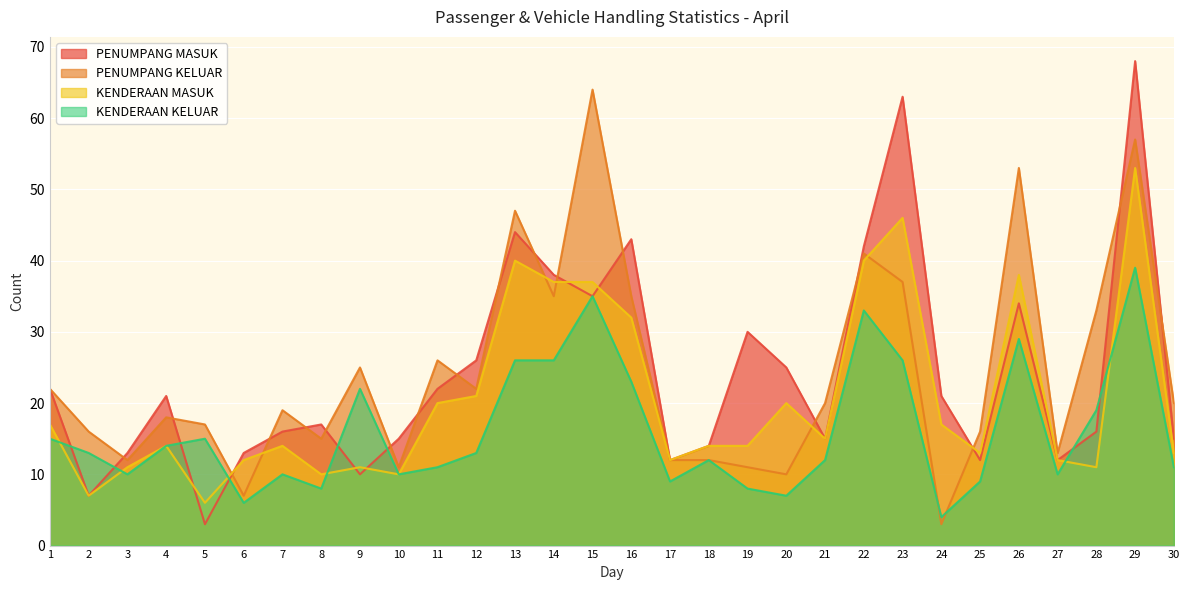

How many times do KENDERAAN MASUK and KENDERAAN KELUAR cross each other?

6